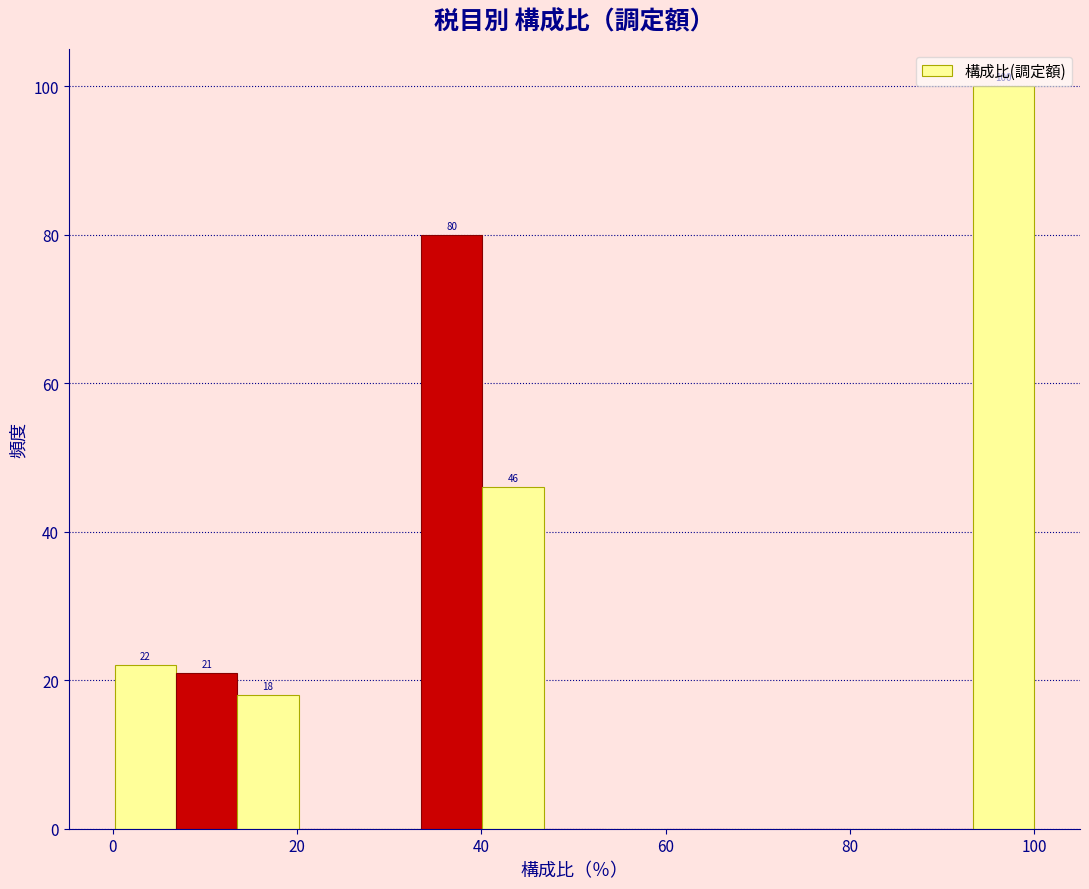

Read against the x-axis, roughly where is the centre of the tallest bar?

96